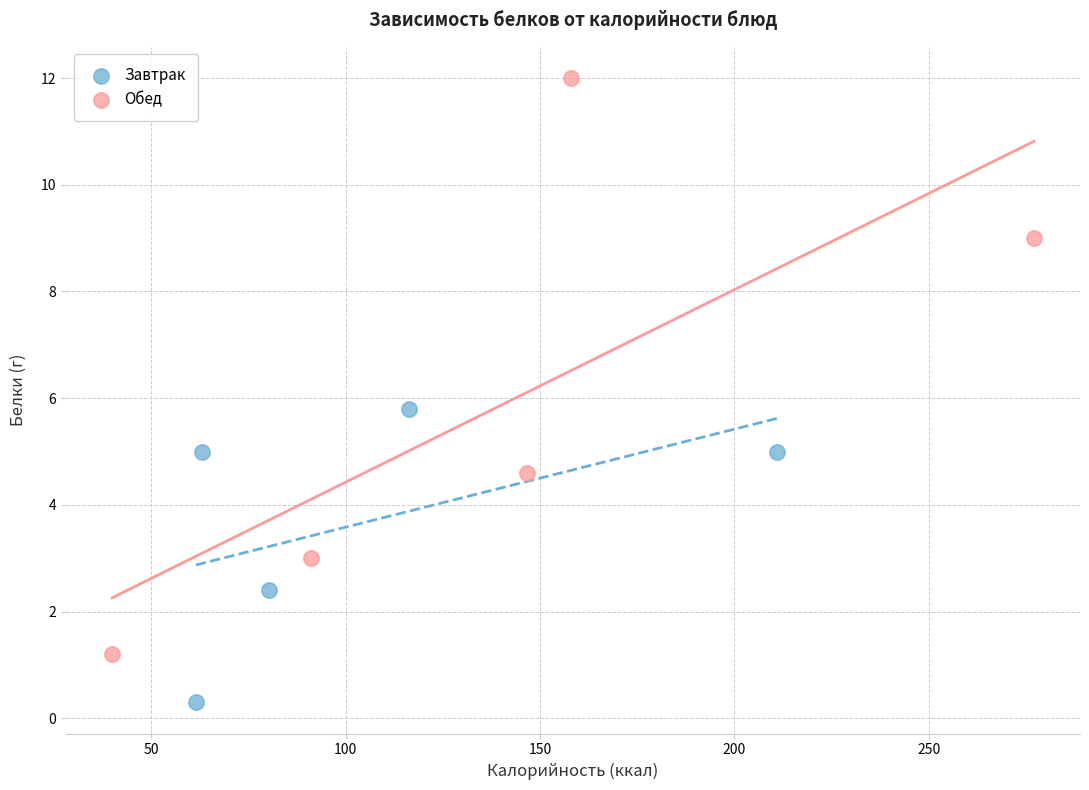

Which series reaches the minimum Y coordinate?

Завтрак